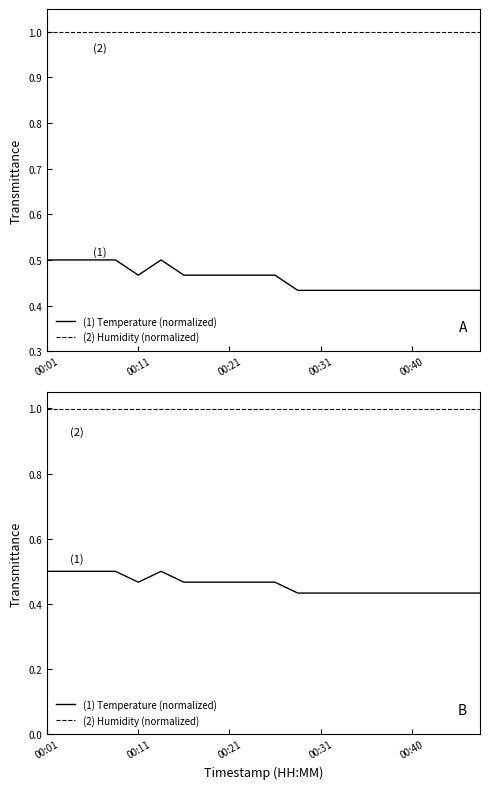

True or false: (2) Humidity has a value of 1.6 at 10.

False